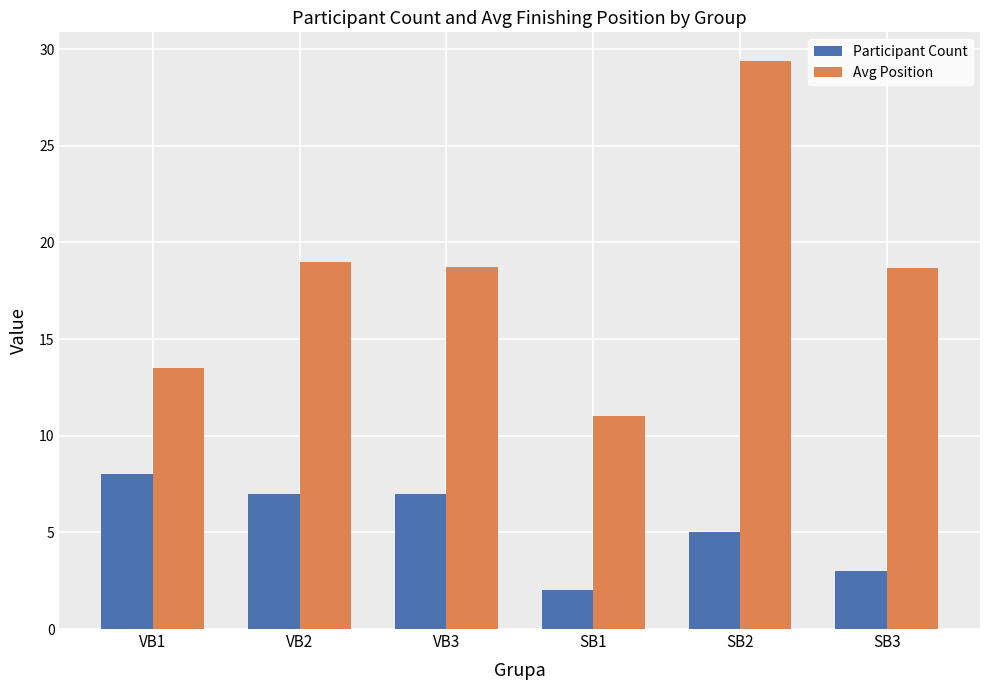

Is it true that Participant Count equals 3.0 at SB3?

True